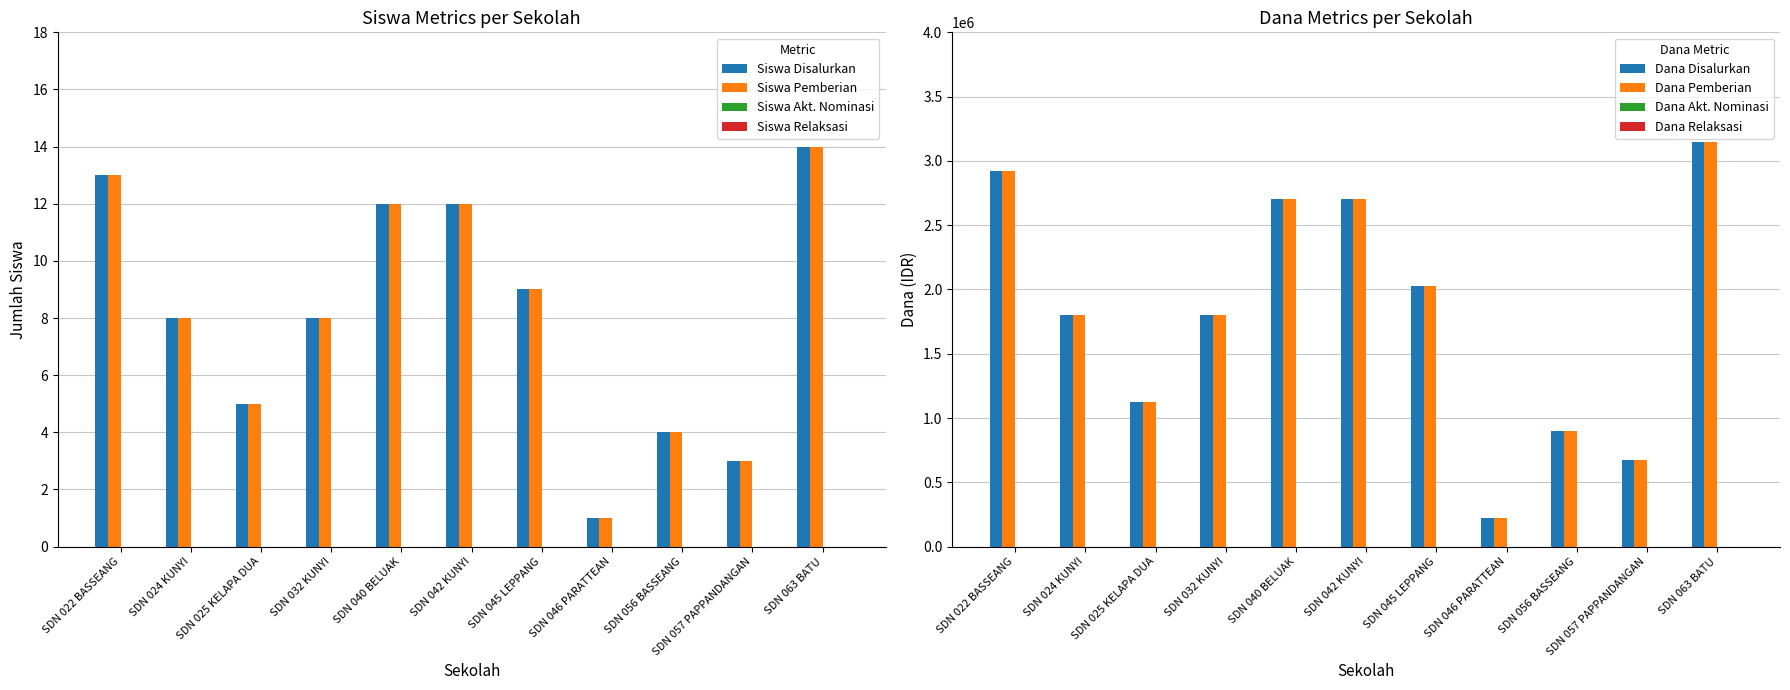

Reading left to right, extract all data points from this chart.

Siswa Disalurkan: 13	8	5	8	12	12	9	1	4	3	14
Siswa Pemberian: 13	8	5	8	12	12	9	1	4	3	14